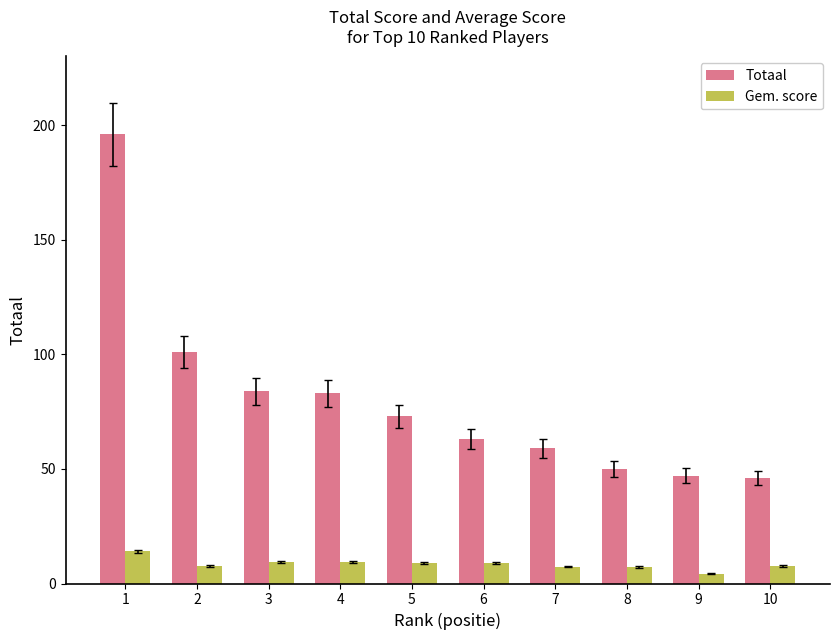

At which category is the sum across all series the highest?

1